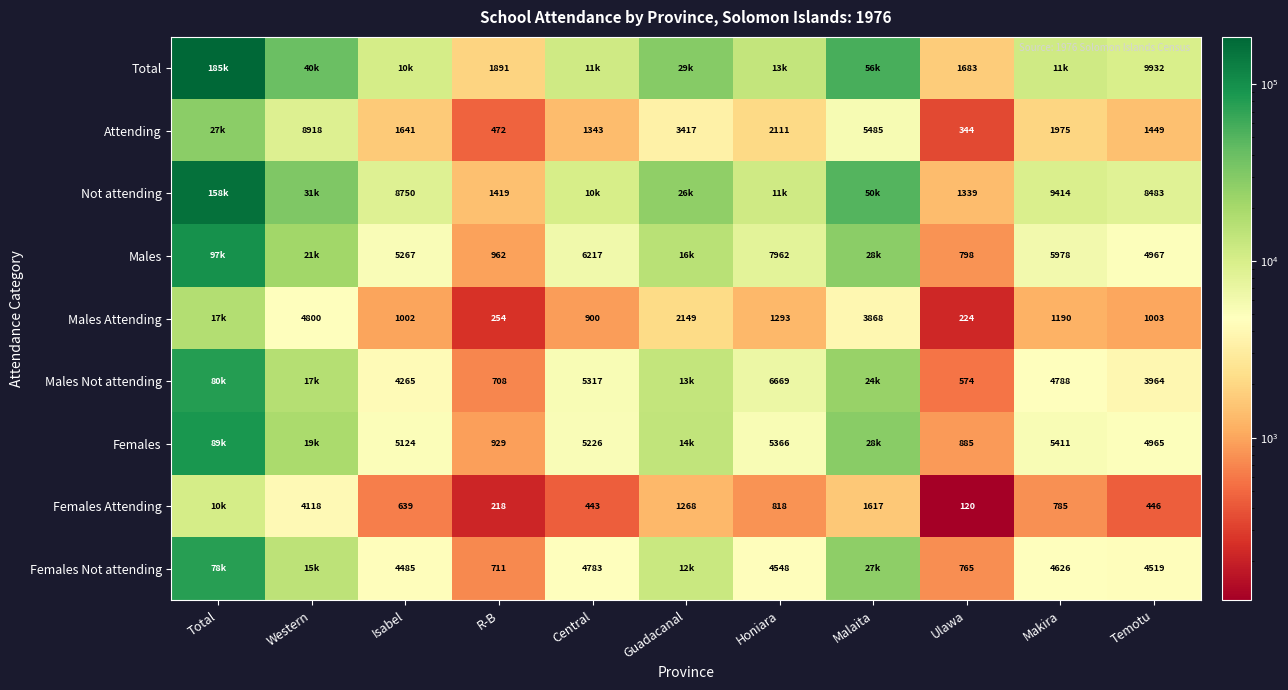

Is the value of Attending at Makira greater than the value of Males at Ulawa?

Yes